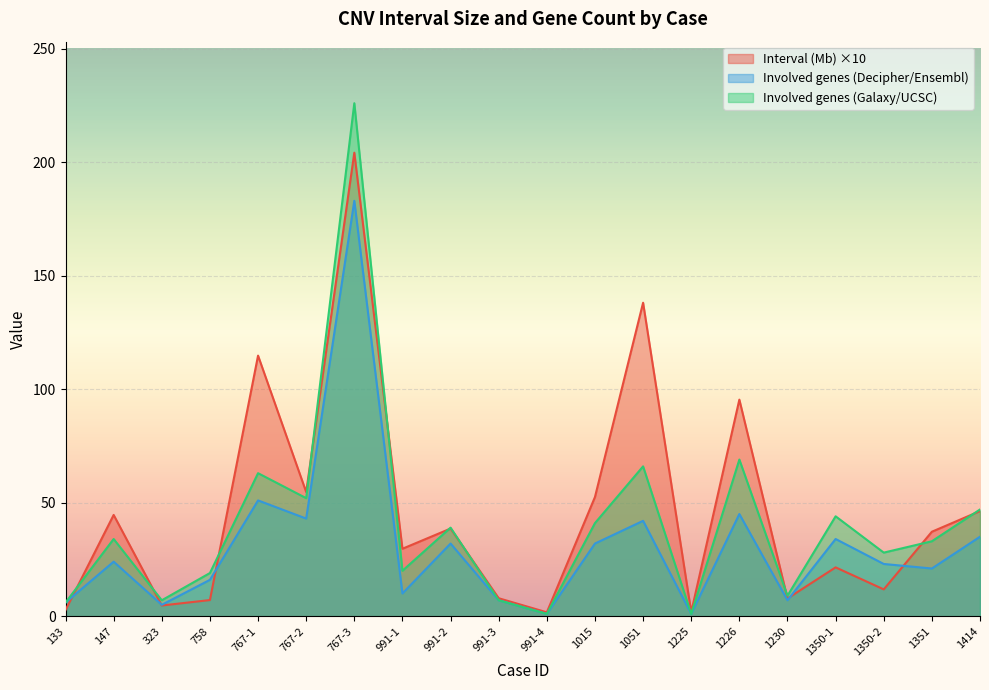

How many values in the Involved genes (Decipher/Ensembl) series exceed 24?

9